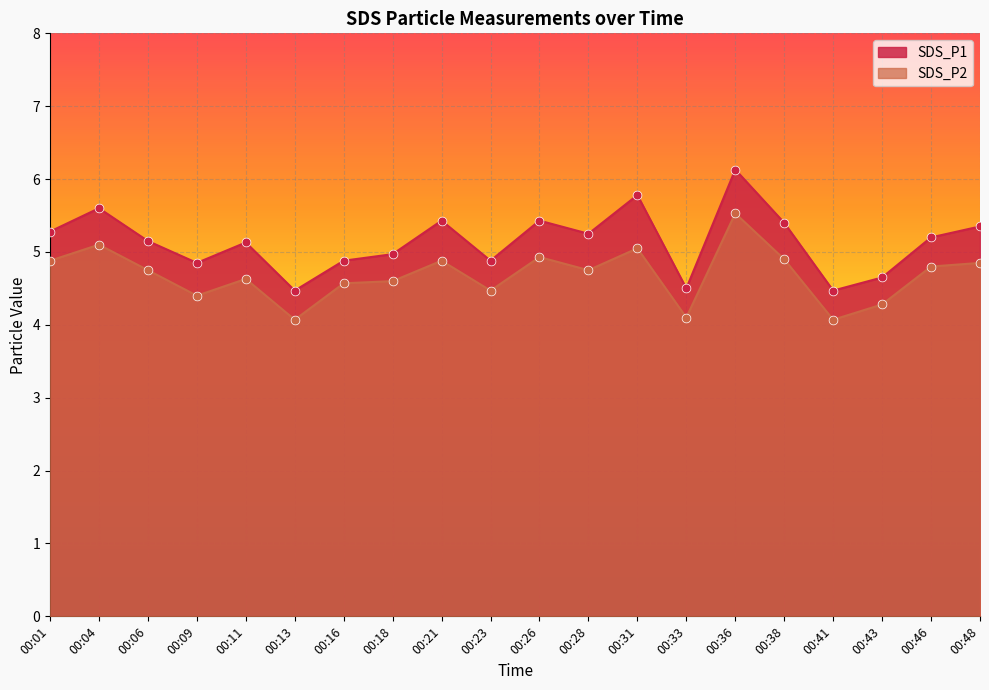

At which category is the sum across all series the highest?

00:36